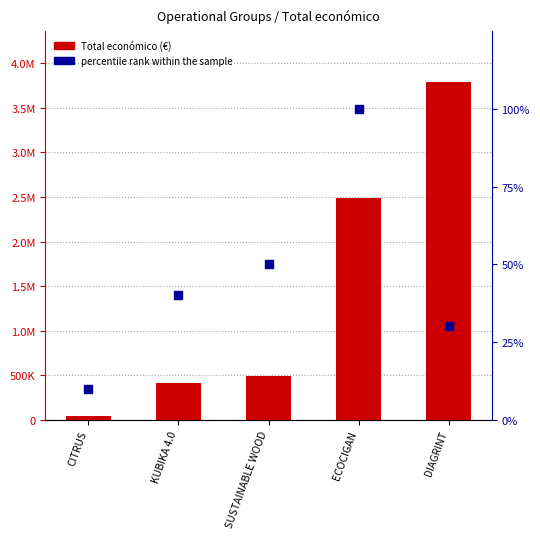

Which series reaches the minimum Y coordinate?

percentile rank within the sample